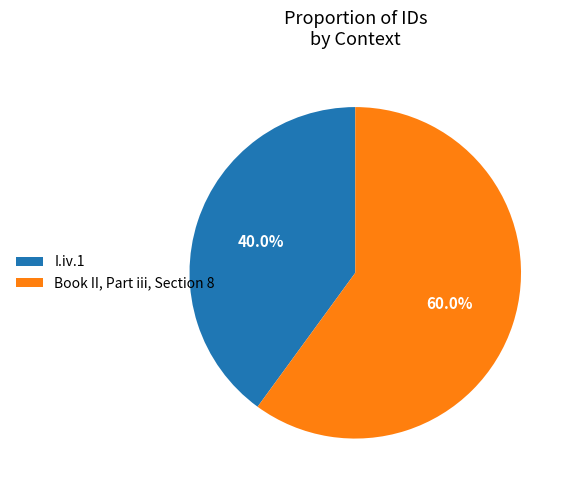

Which has a higher value, Book II, Part iii, Section 8 or I.iv.1?

Book II, Part iii, Section 8